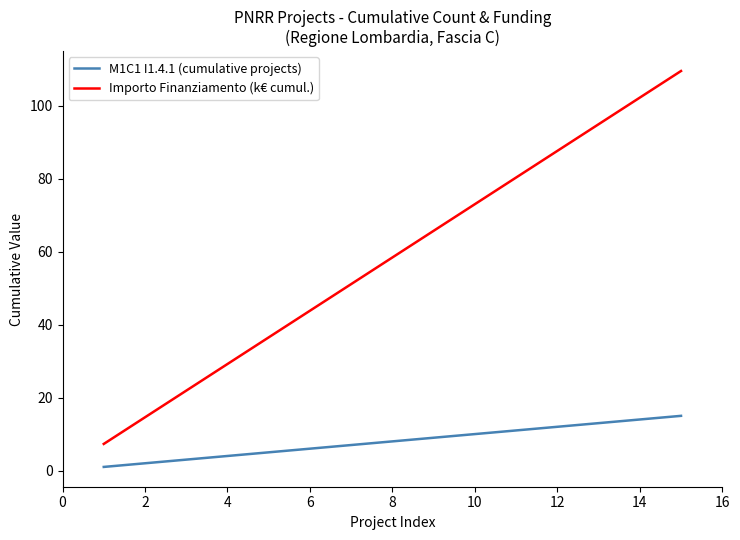

What is the minimum value for Importo Finanziamento (k€ cumul.)?

7.3